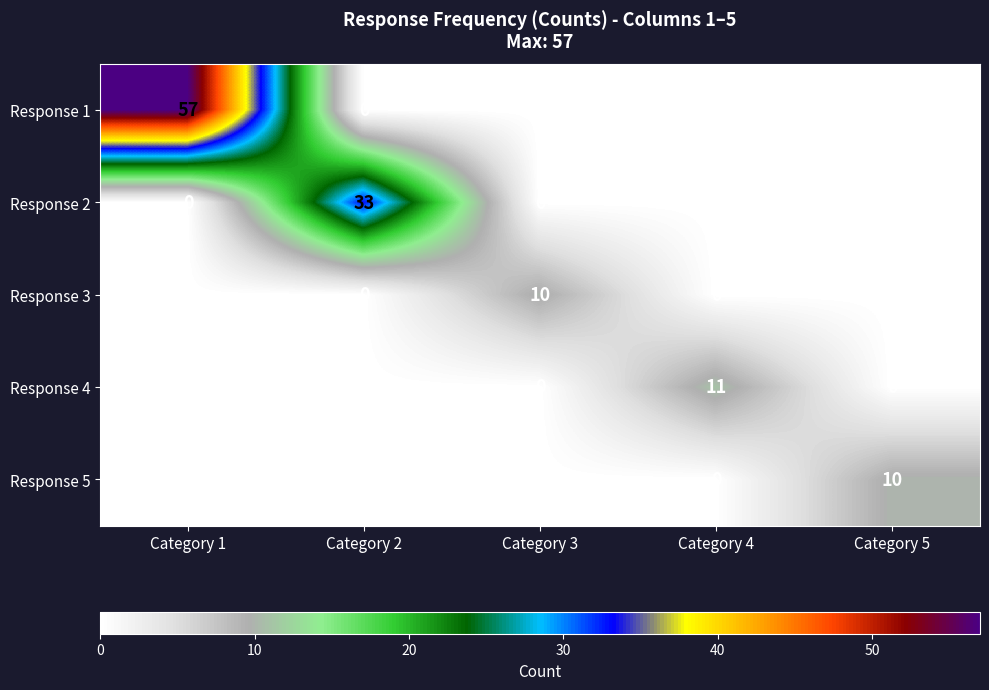

Which series has the largest range (max minus min)?

Response 1